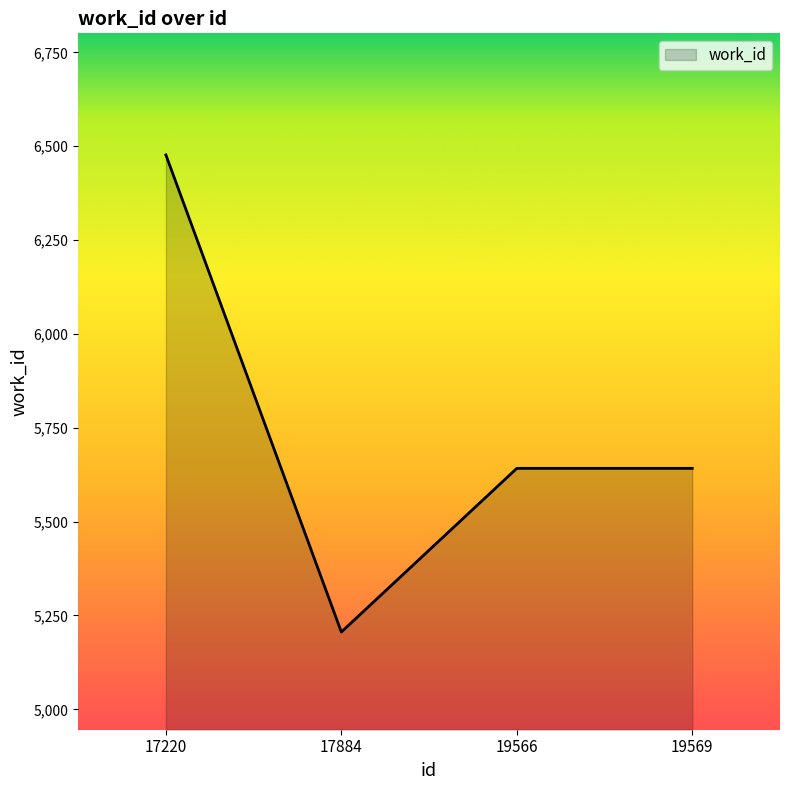

What is the difference between the second highest and minimum values?

436